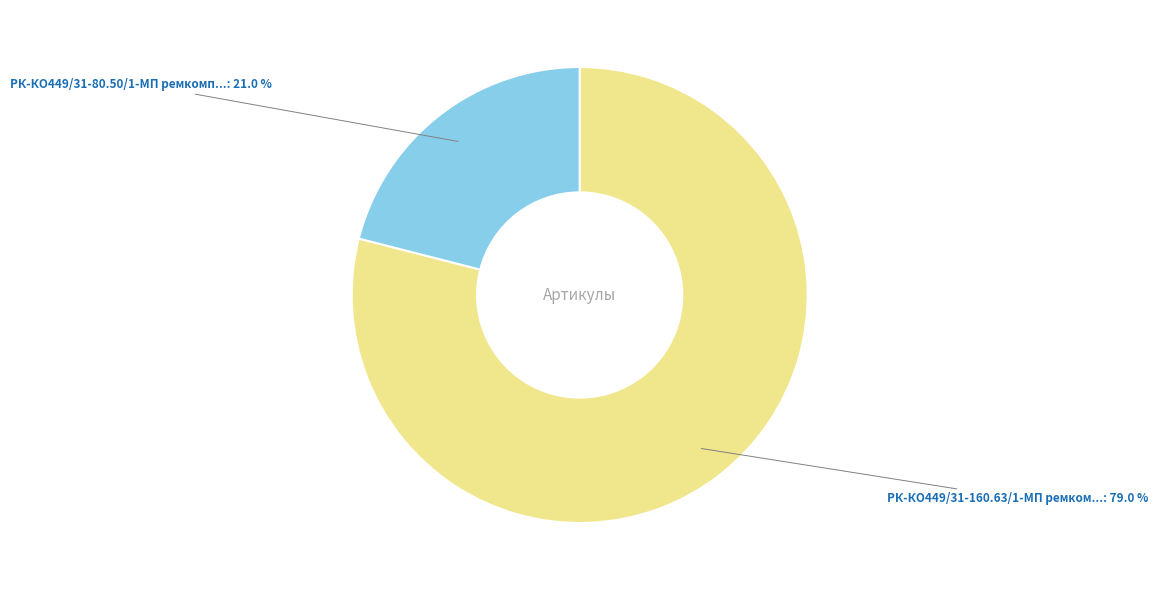

Does any single category account for the majority?

Yes